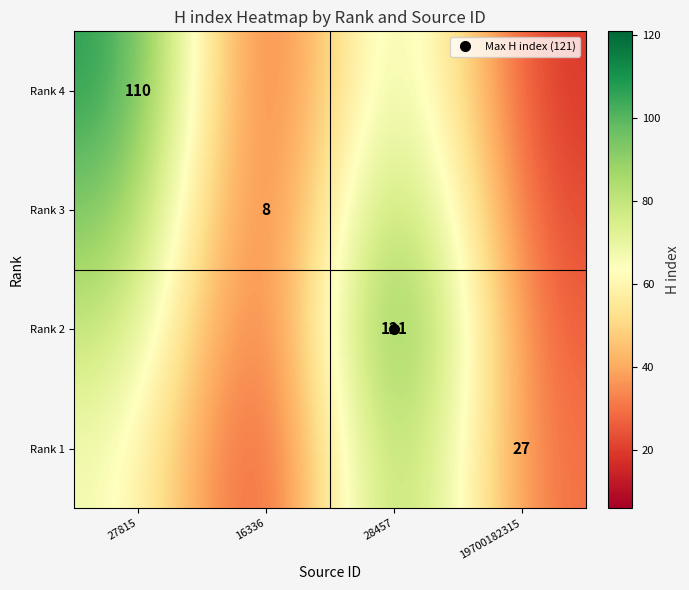

Is the value of Rank 2 at 16336 greater than the value of Rank 1 at 19700182315?

No